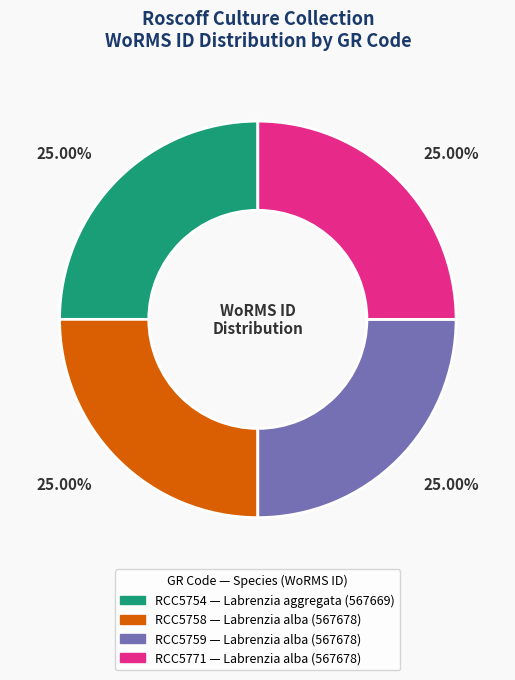

Is there a majority slice in this chart?

No